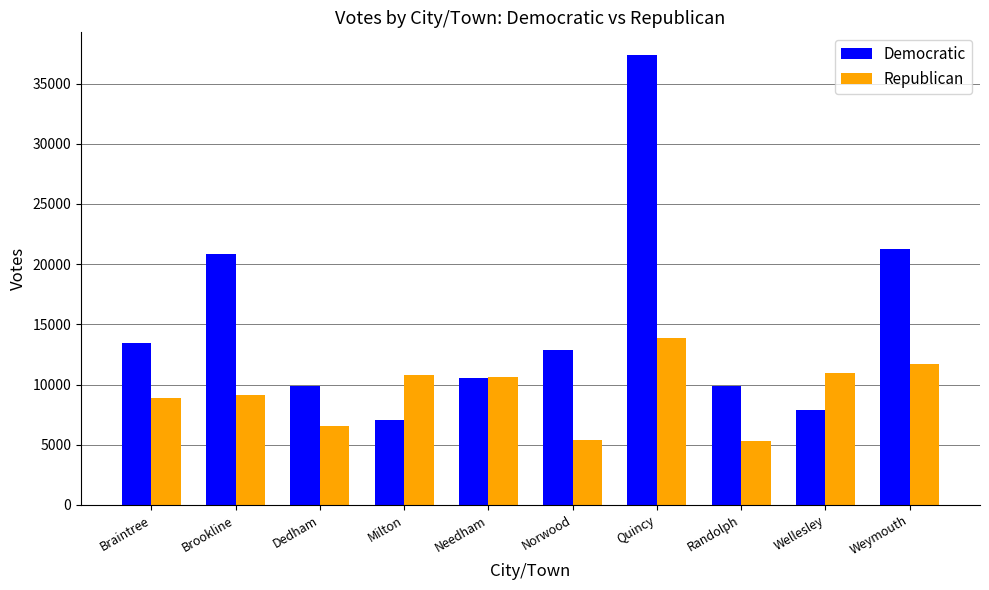

How many data points does each series have?

10